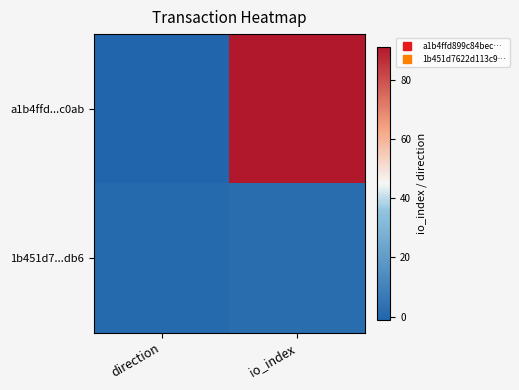

Which series has the largest range (max minus min)?

a1b4ffd...c0ab